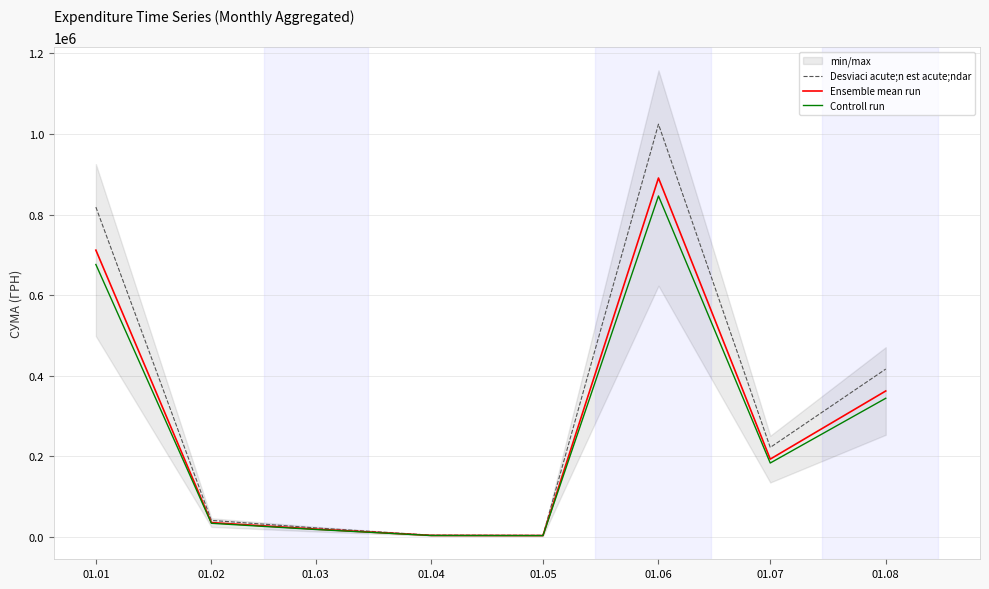

Reading left to right, extract all data points from this chart.

Desviaci acute;n est acute;ndar: 01.01=818533.5	01.02=41262.1	01.03=22626.9	01.04=4600.0	01.05=4236.7	01.06=1024331.2	01.07=222292.1	01.08=416720.4
Ensemble mean run: 01.01=711768.2	01.02=35880.1	01.03=19675.6	01.04=4000.0	01.05=3684.1	01.06=890722.8	01.07=193297.5	01.08=362365.6
Controll run: 01.01=676179.8	01.02=34086.1	01.03=18691.8	01.04=3800.0	01.05=3499.9	01.06=846186.6	01.07=183632.6	01.08=344247.3